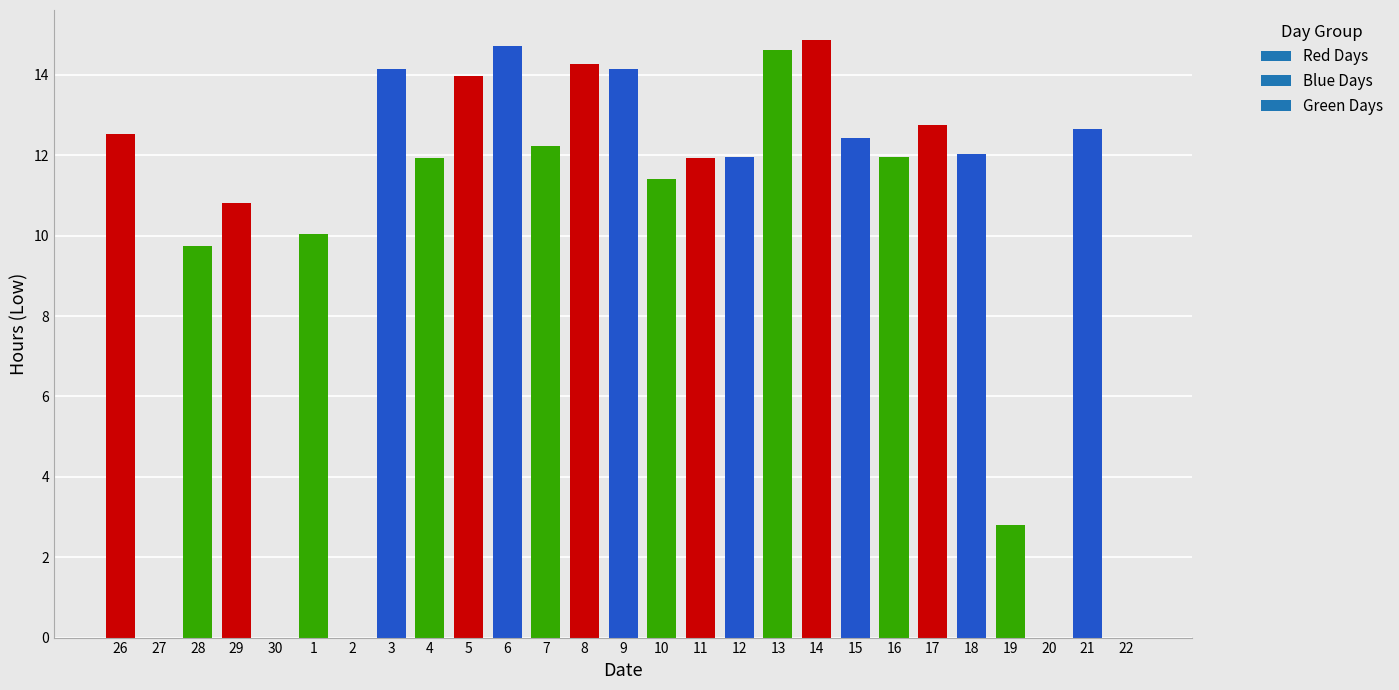

The chart shows a value of 0.0 at 2. True or false?

True